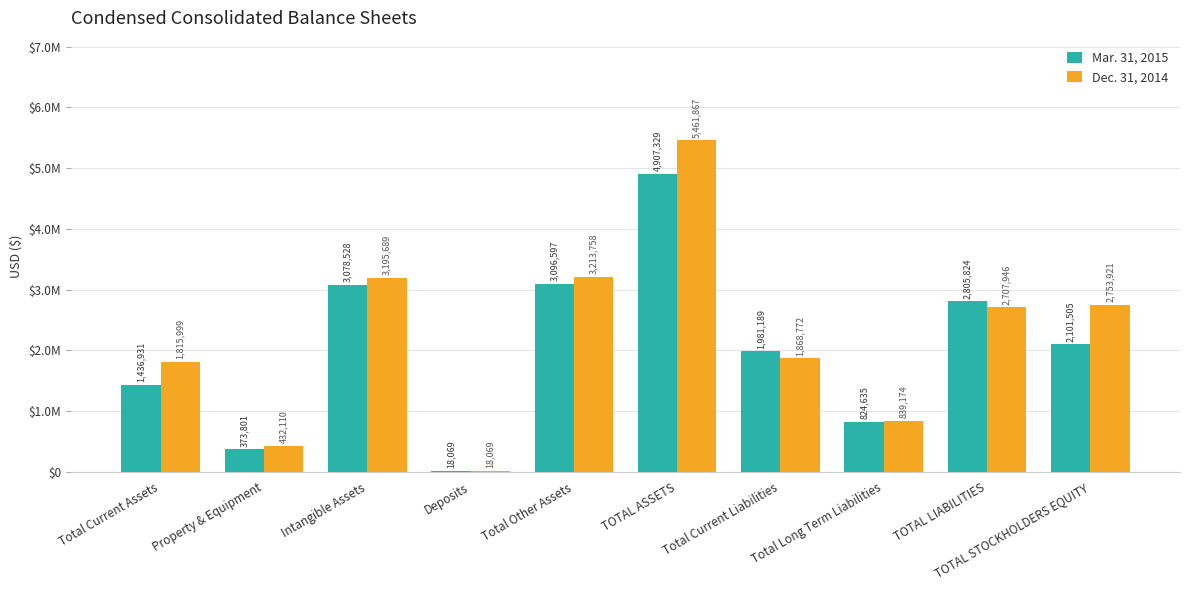

Which label corresponds to the largest value in the chart?

TOTAL ASSETS